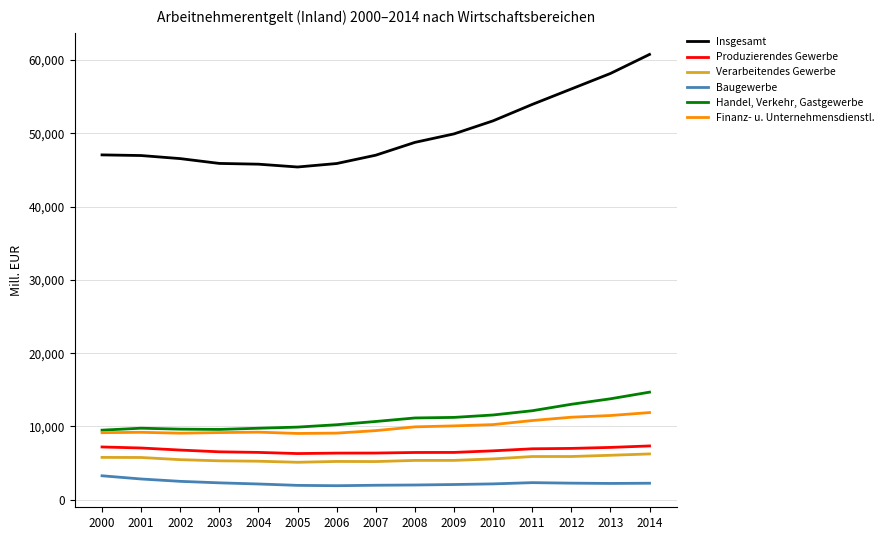

The value of Finanz- u. Unternehmensdienstl. at 2009 is 10074.8. True or false?

True